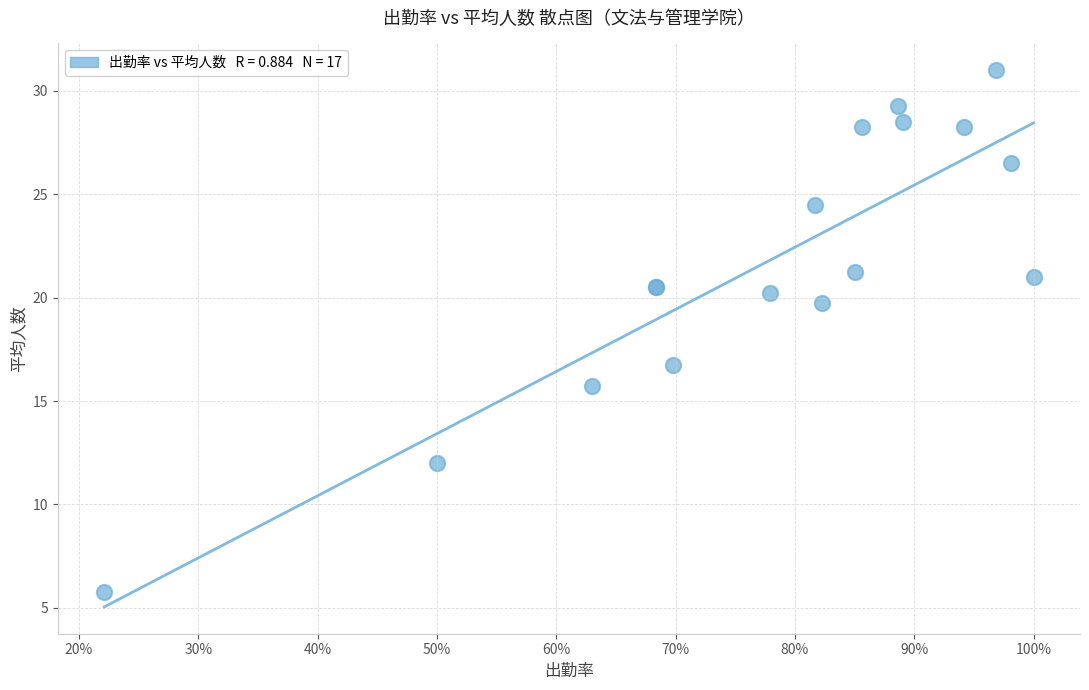

What Y value in the scatter plot is closest to 18?

16.8